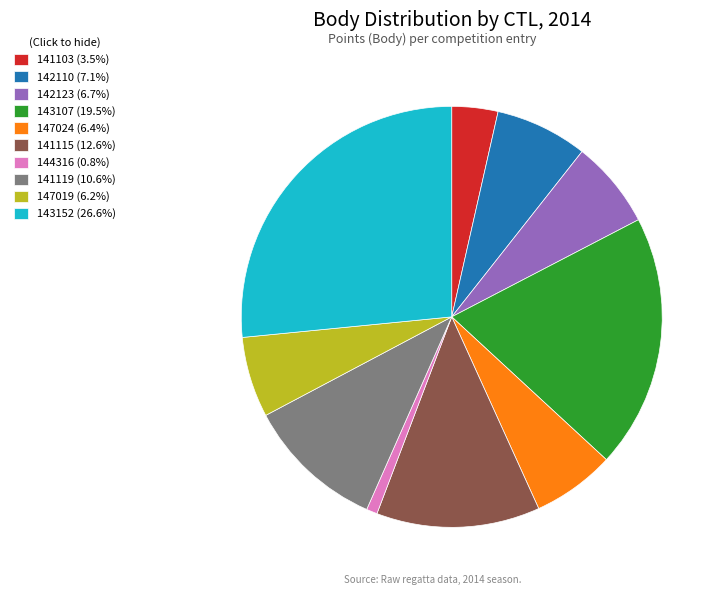

Does 144316 (0.8%) represent more than half of the total?

No